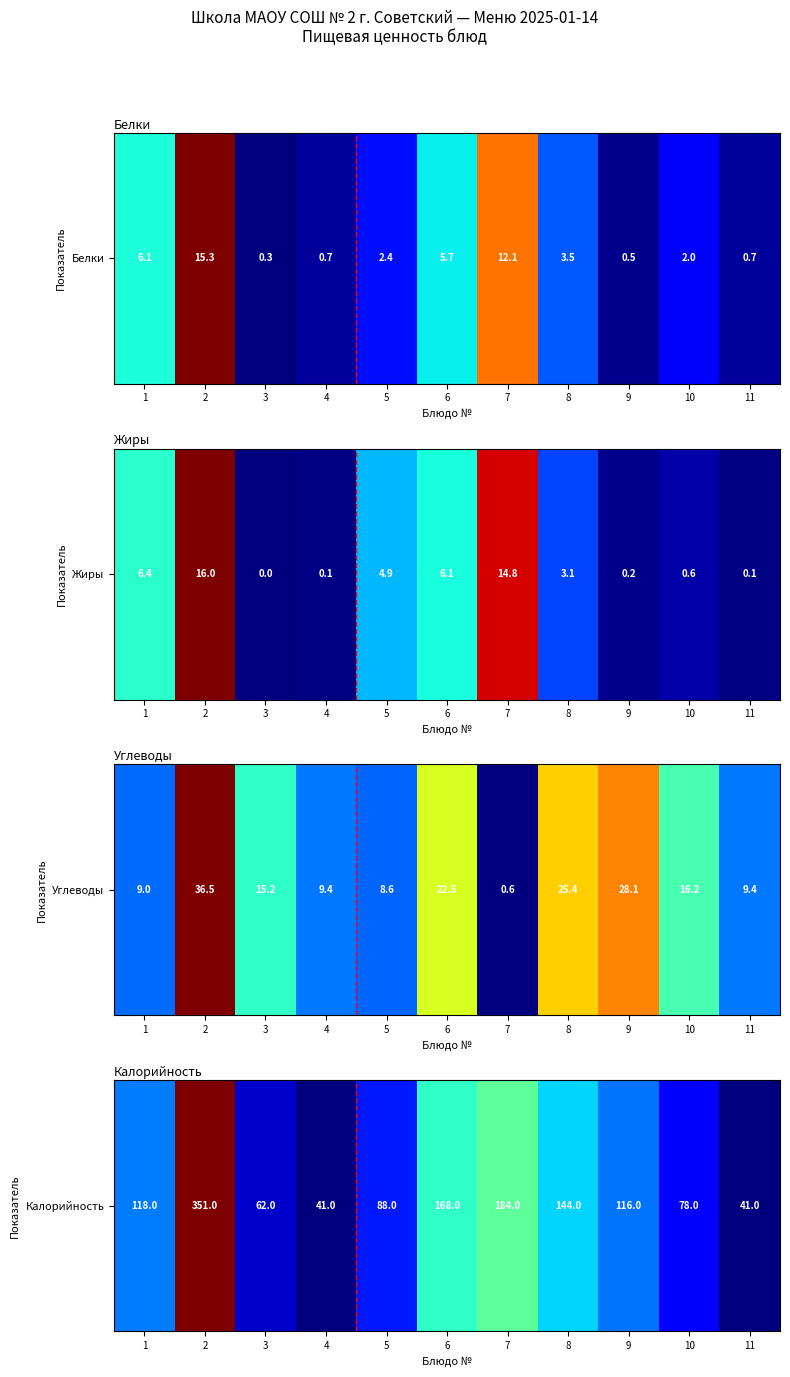

Rank the categories by value from highest to lowest.

2, 7, 6, 8, 1, 9, 5, 10, 3, 4, 11